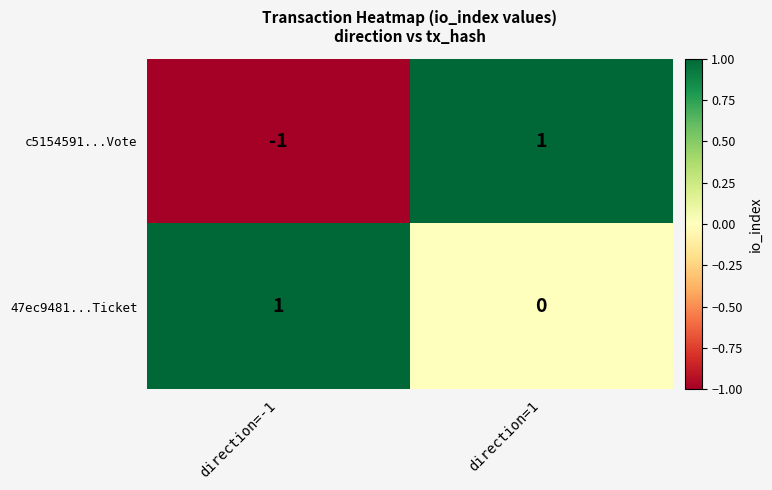

Rank the series at direction=1 from highest to lowest value.

c5154591...Vote, 47ec9481...Ticket